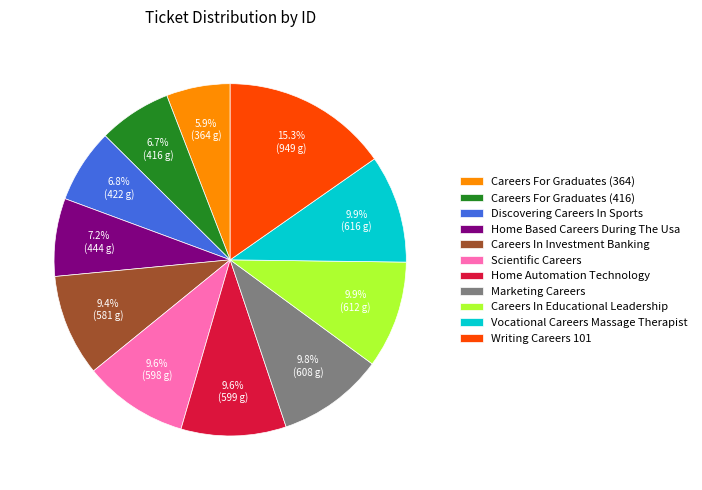

True or false: Discovering Careers In Sports accounts for 20% of the total.

False